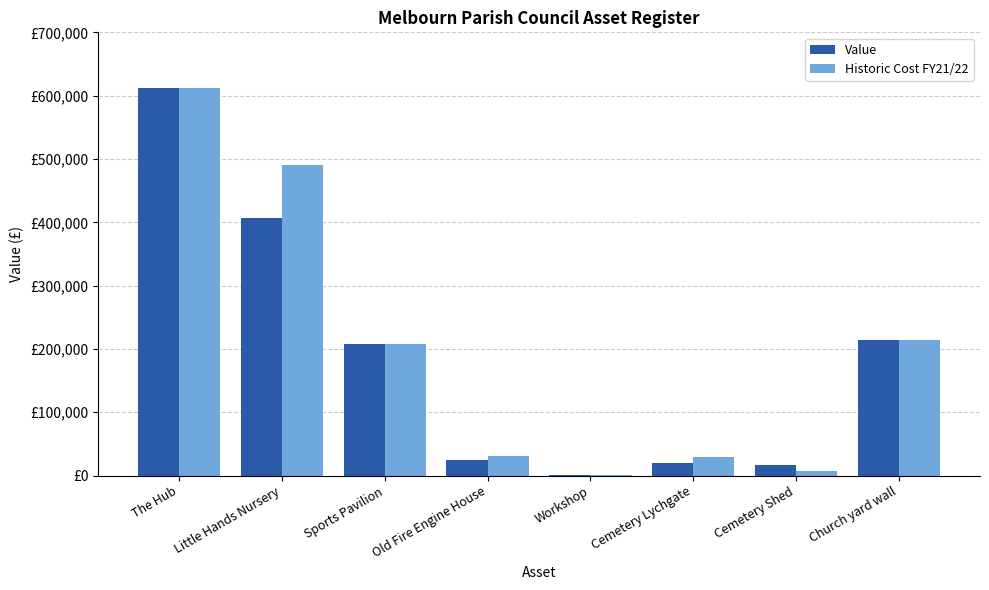

What is the average value of the Value series?

187976.9